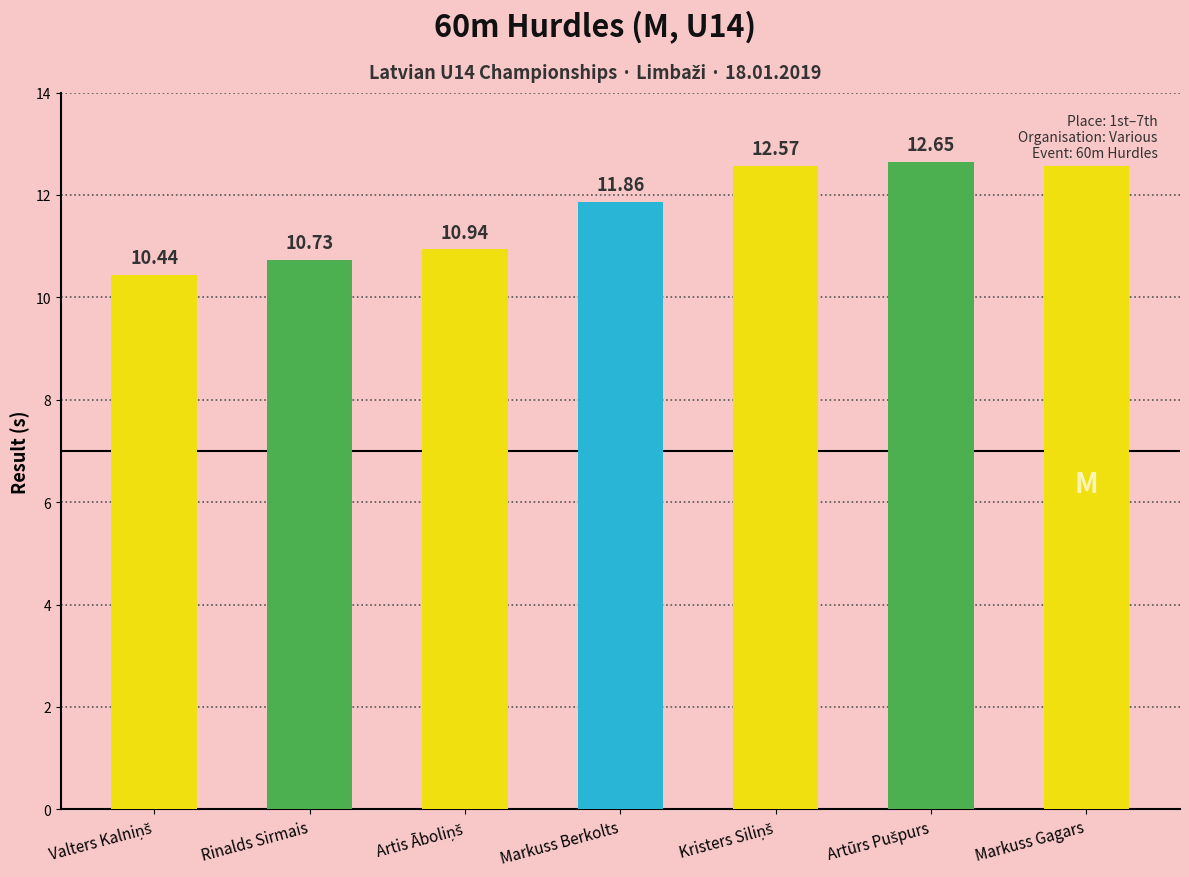

At which category does the chart reach its minimum across all series?

Valters Kalniņš